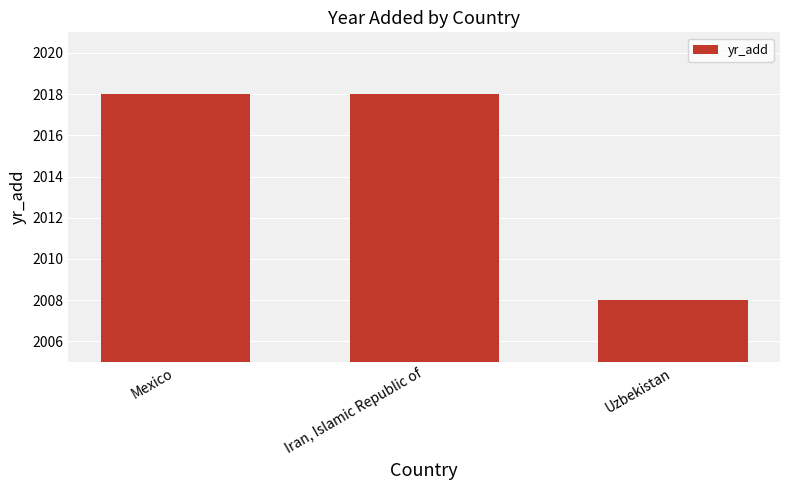

What is the ratio of the value at Uzbekistan to the value at Iran, Islamic Republic of?

1.0